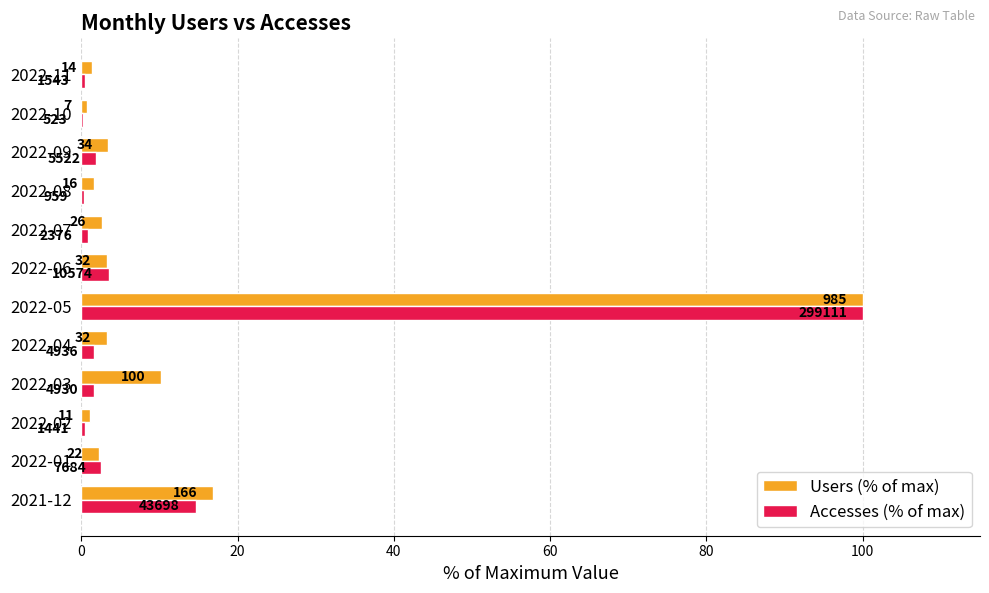

What position from the right is 2022-09?

3